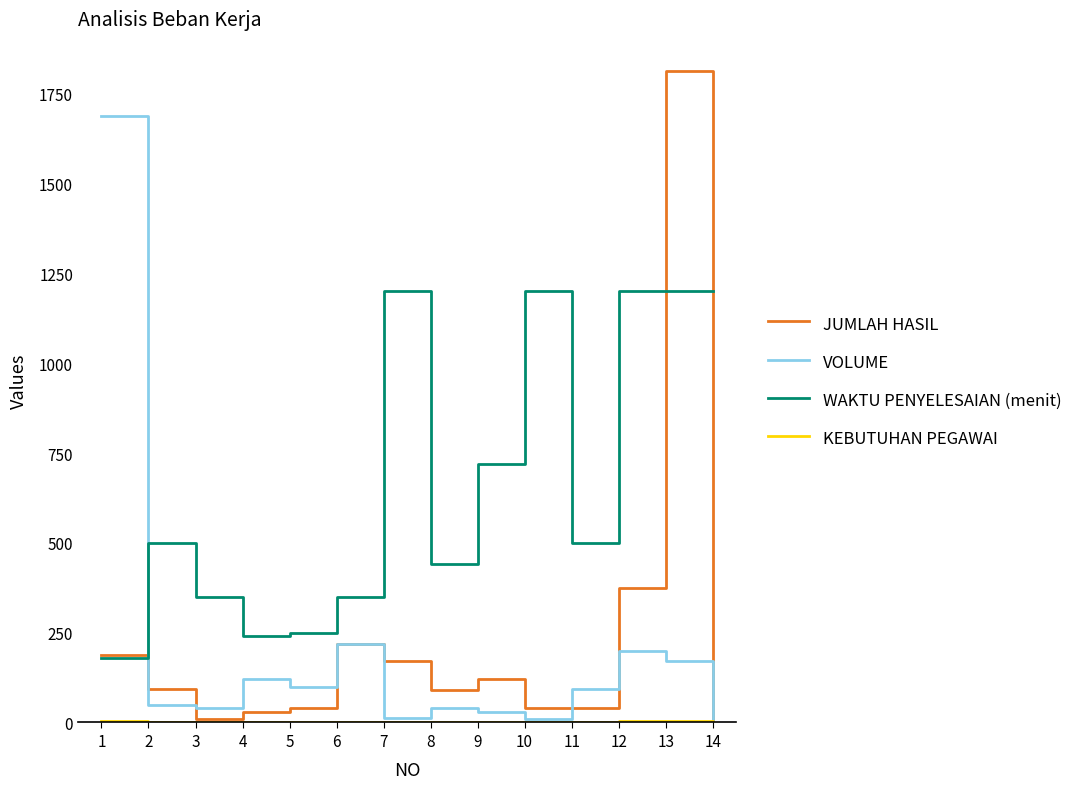

What is the maximum value shown in the chart?

1812.0